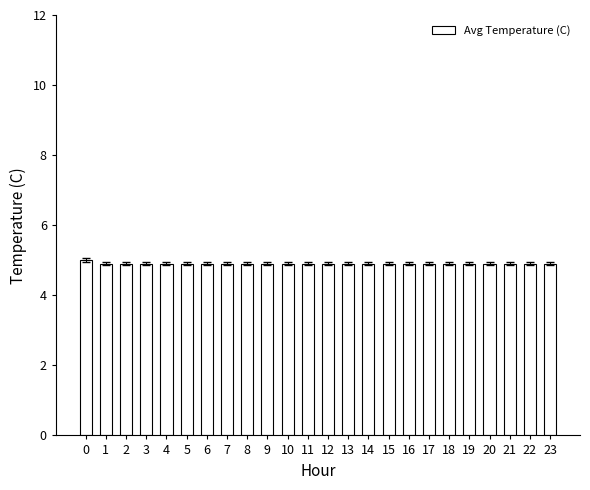

What is the greatest value displayed?

5.0